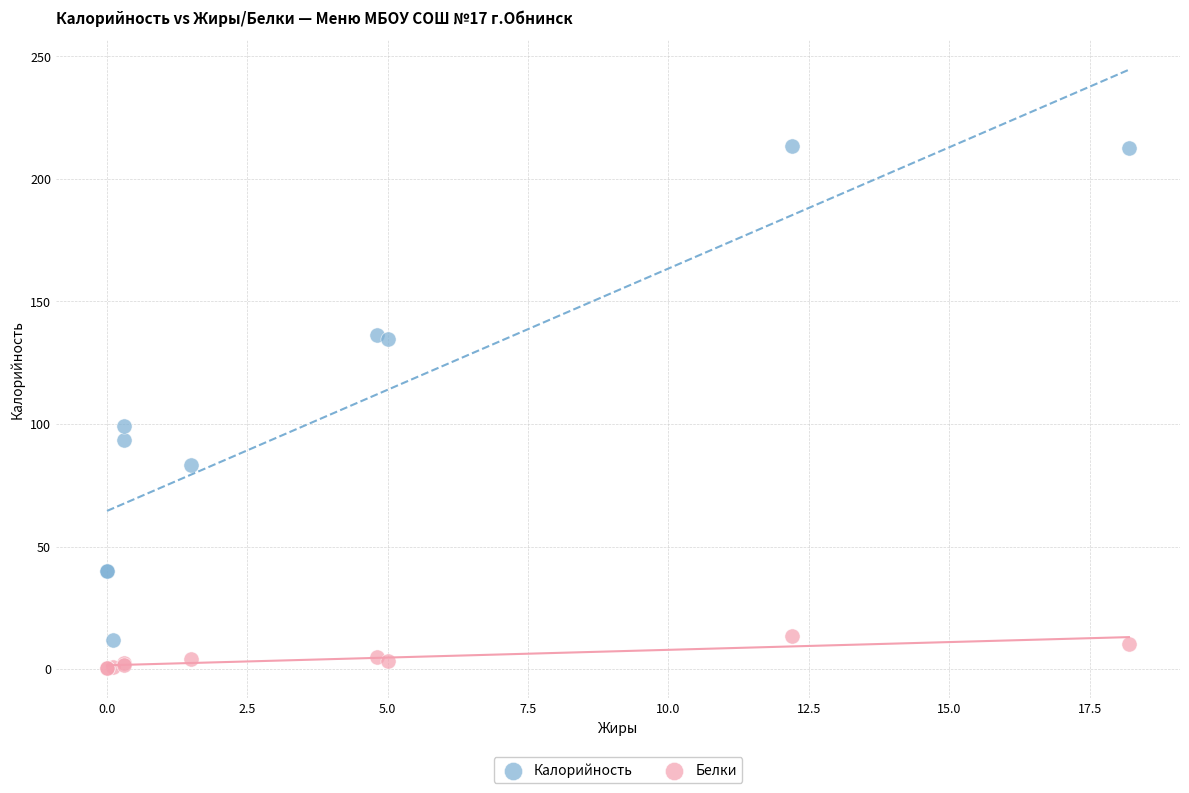

In the Калорийность series, what Y value is closest to 112?

99.0